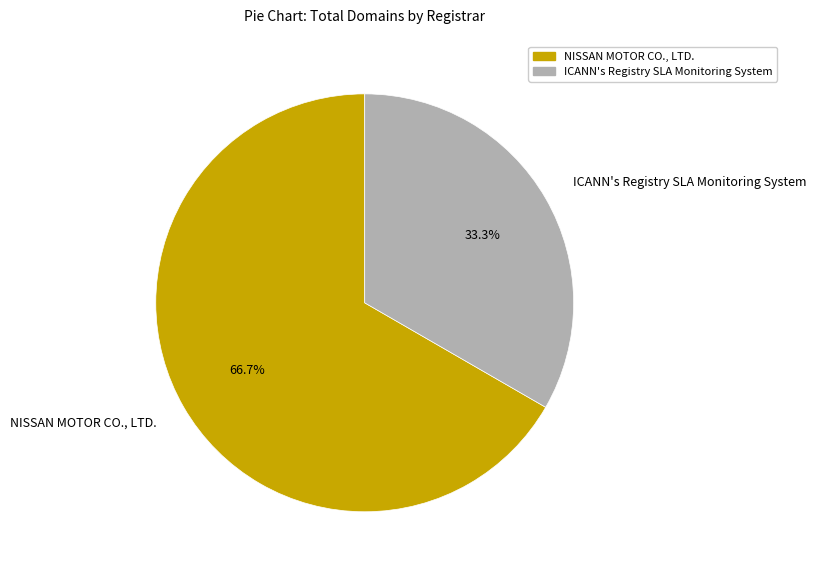

What percentage is the ICANN's Registry SLA Monitoring System slice, to the nearest percent?

33%